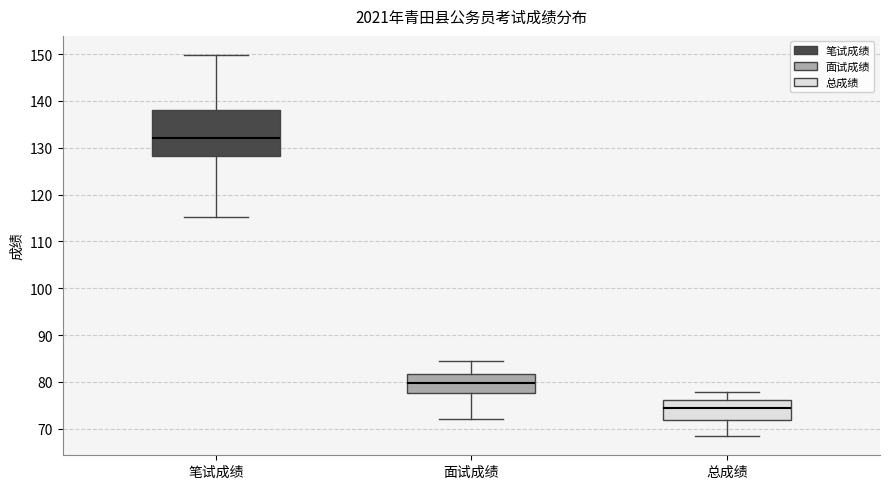

Which box has the lowest median line?

总成绩